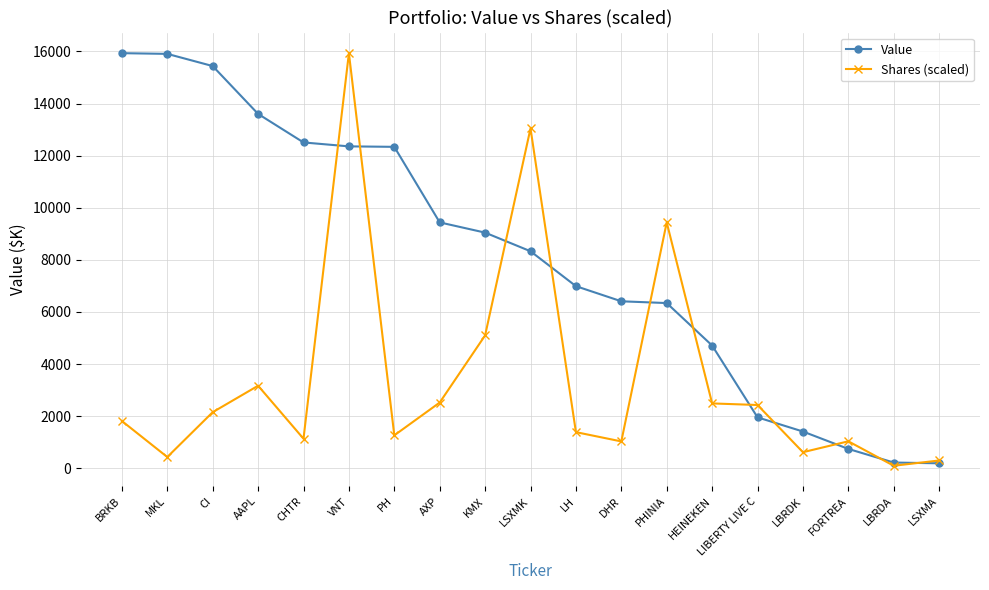

How many data points in Shares (scaled) are above 1813?

10